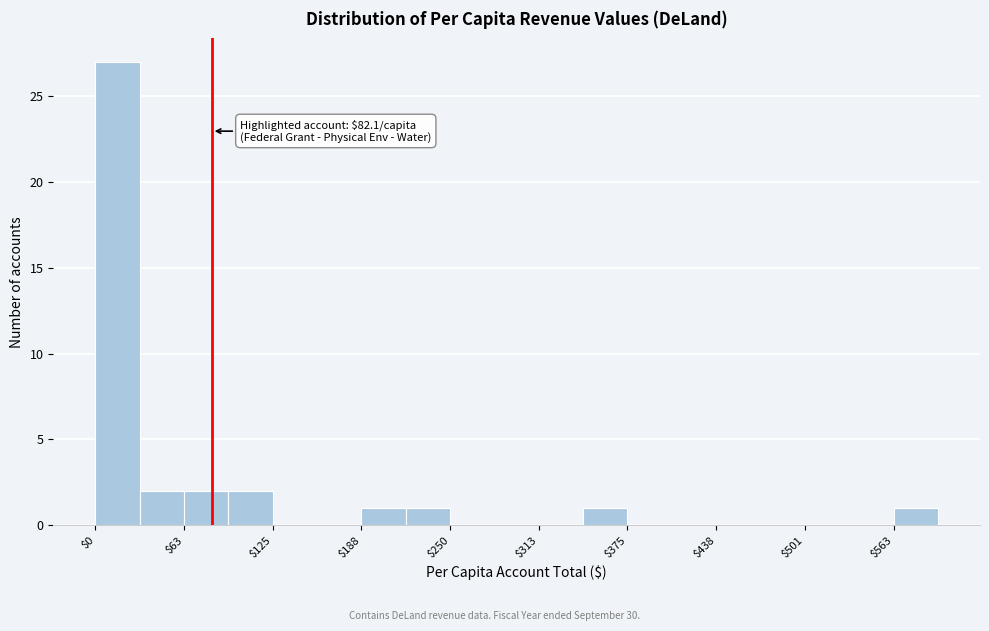

Around what value on the x-axis is the tallest bar? Give the approximate position of its centre, as read against the axis.

20